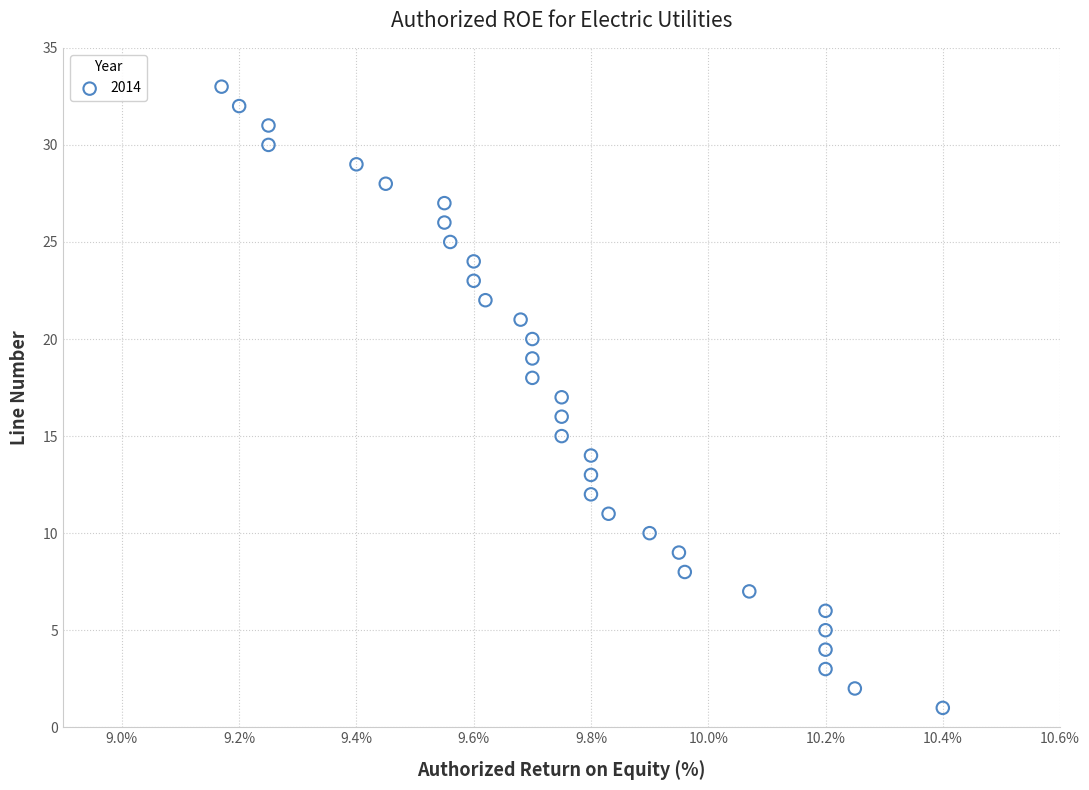

What is the range of Y values (max minus min)?

32